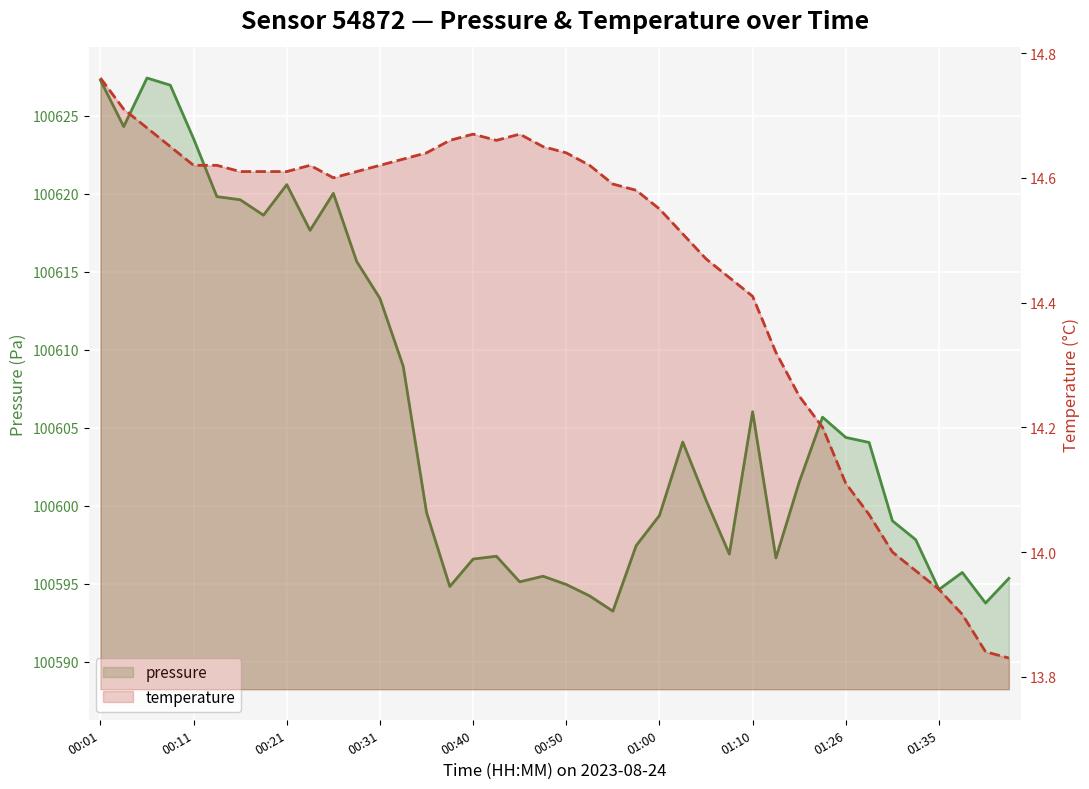

What is the minimum value shown in the chart?

13.8